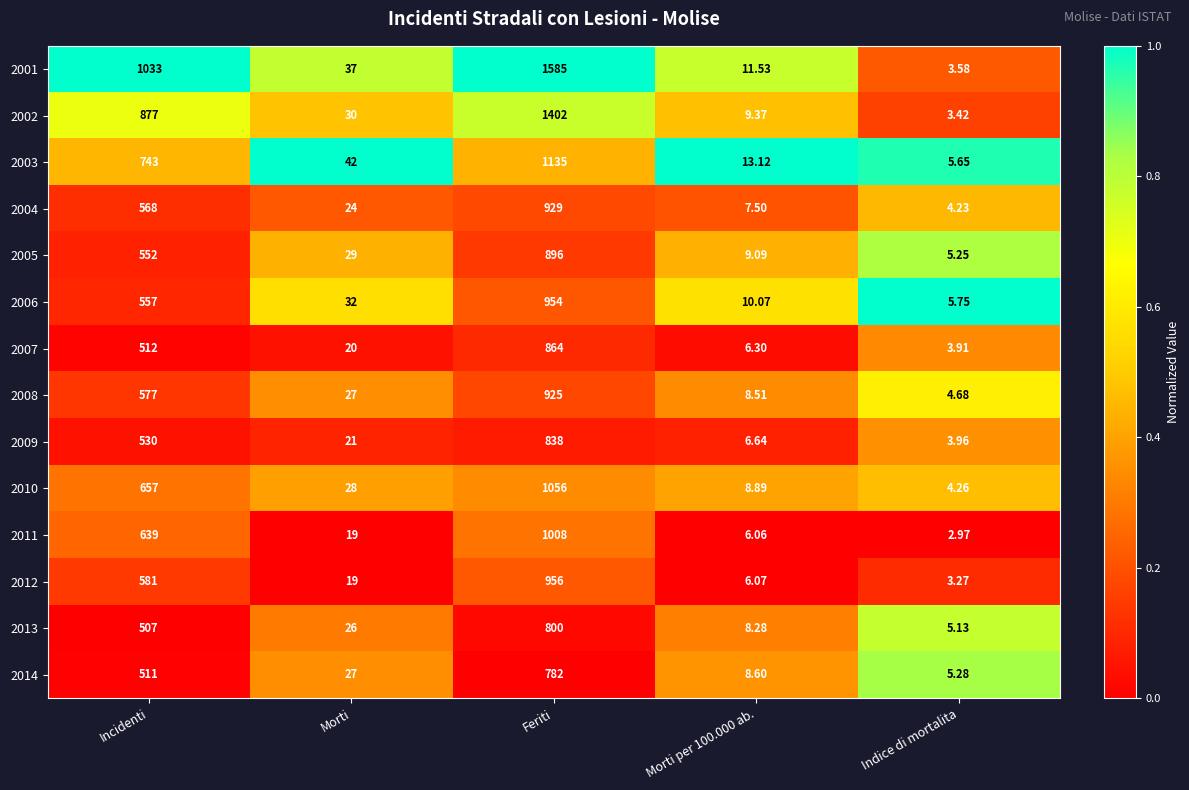

At which label does 2011 first exceed 19?

Incidenti